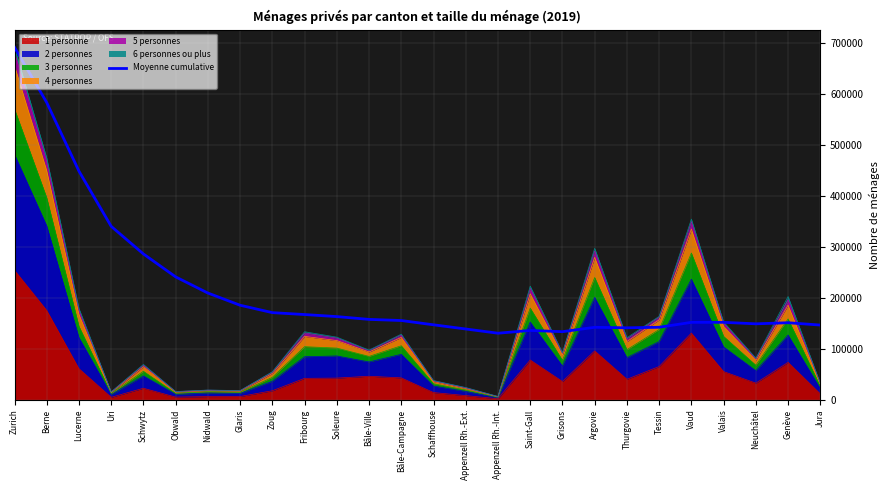

Reading left to right, transcribe all the data shown in this chart.

Zurich=691687.0	Berne=583147.0	Lucerne=448522.7	Uri=340266.8	Schwytz=286079.8	Obwald=241098.5	Nidwald=209386.1	Glaris=185470.9	Zoug=170968.4	Fribourg=167223.1	Soleure=163190.4	Bâle-Ville=157715.3	Bâle-Campagne=155486.8	Schaffhouse=147074.8	Appenzell Rh.-Ext.=138870.3	Appenzell Rh.-Int.=130597.7	Saint-Gall=136032.7	Grisons=133610.8	Argovie=142223.7	Thurgovie=141197.6	Tessin=142267.8	Vaud=151914.5	Valais=151945.7	Neuchâtel=149011.9	Genève=151156.6	Jura=146588.7